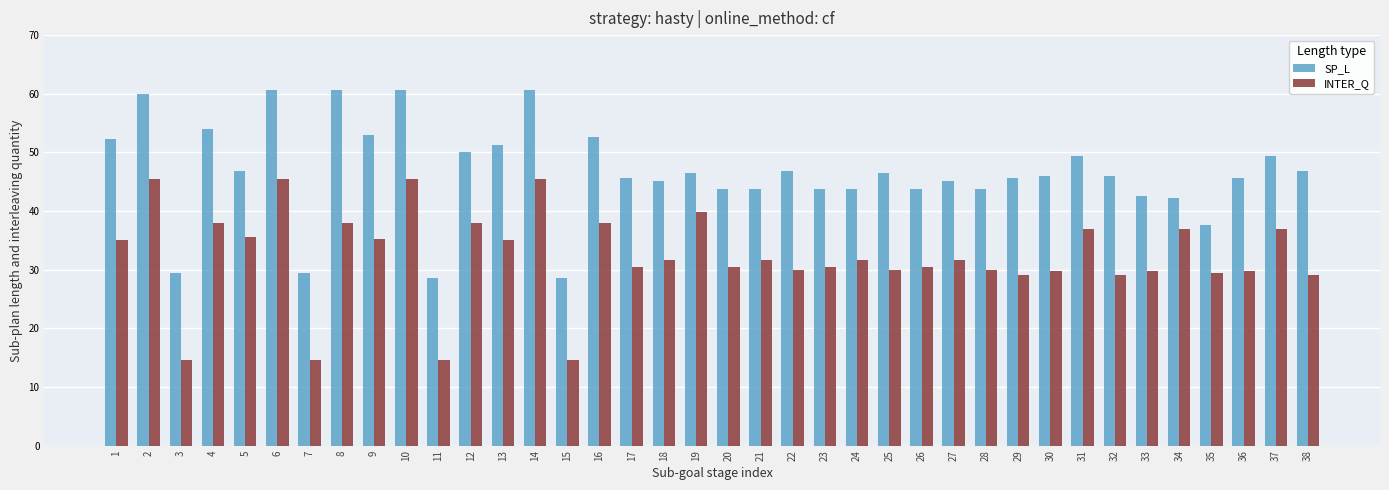

At which label does SP_L first exceed 45?

1